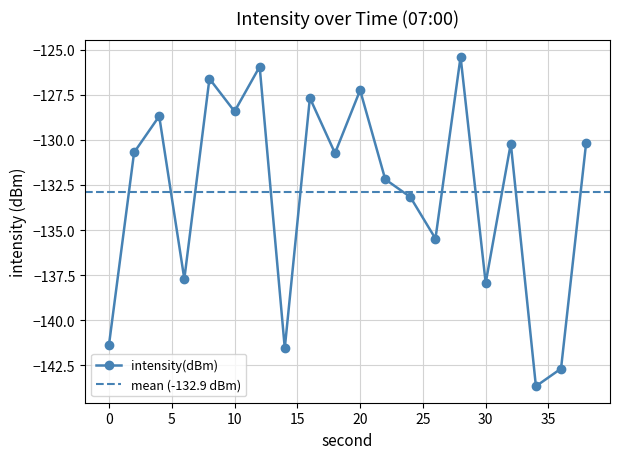

At which category does the chart reach its peak across all series?

28